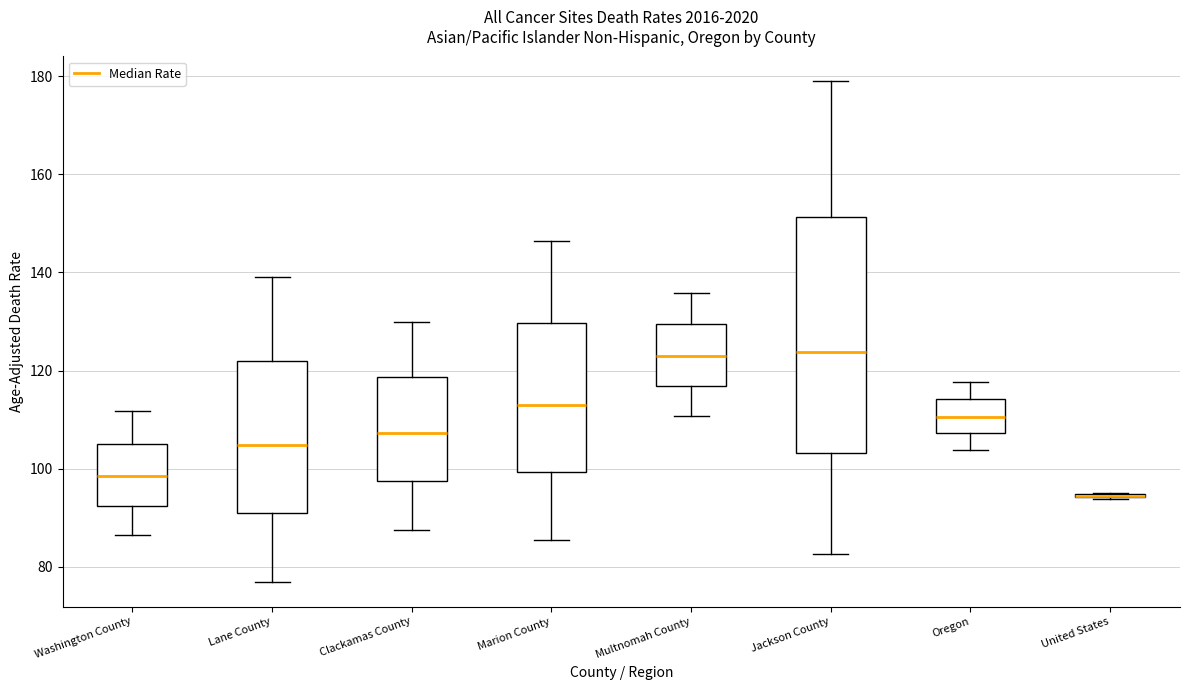

Reading left to right, transcribe this box plot: for each box, give where its median line is, the range the box spans, and where its two whiskers end, as read against the y-axis. The values are not printed on the chart, so give them approximately, as read against the axis.

Washington County: median 98, box 92 to 106, whiskers 86 to 112
Lane County: median 104, box 90 to 122, whiskers 78 to 140
Clackamas County: median 108, box 98 to 118, whiskers 88 to 130
Marion County: median 114, box 100 to 130, whiskers 86 to 146
Multnomah County: median 122, box 116 to 130, whiskers 110 to 136
Jackson County: median 124, box 104 to 152, whiskers 82 to 178
Oregon: median 110, box 108 to 114, whiskers 104 to 118
United States: box collapsed to a line at 94, whiskers 94 to 96